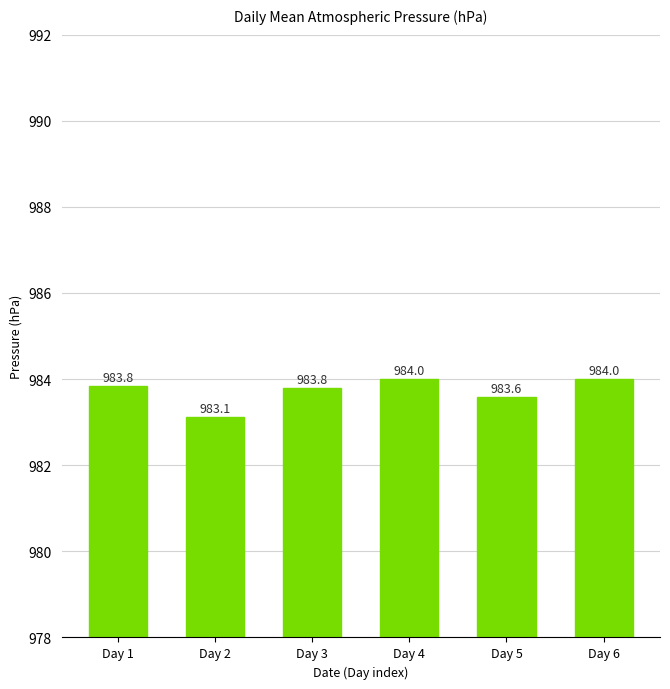

What is the change in value from Day 2 to Day 5?

+0.5